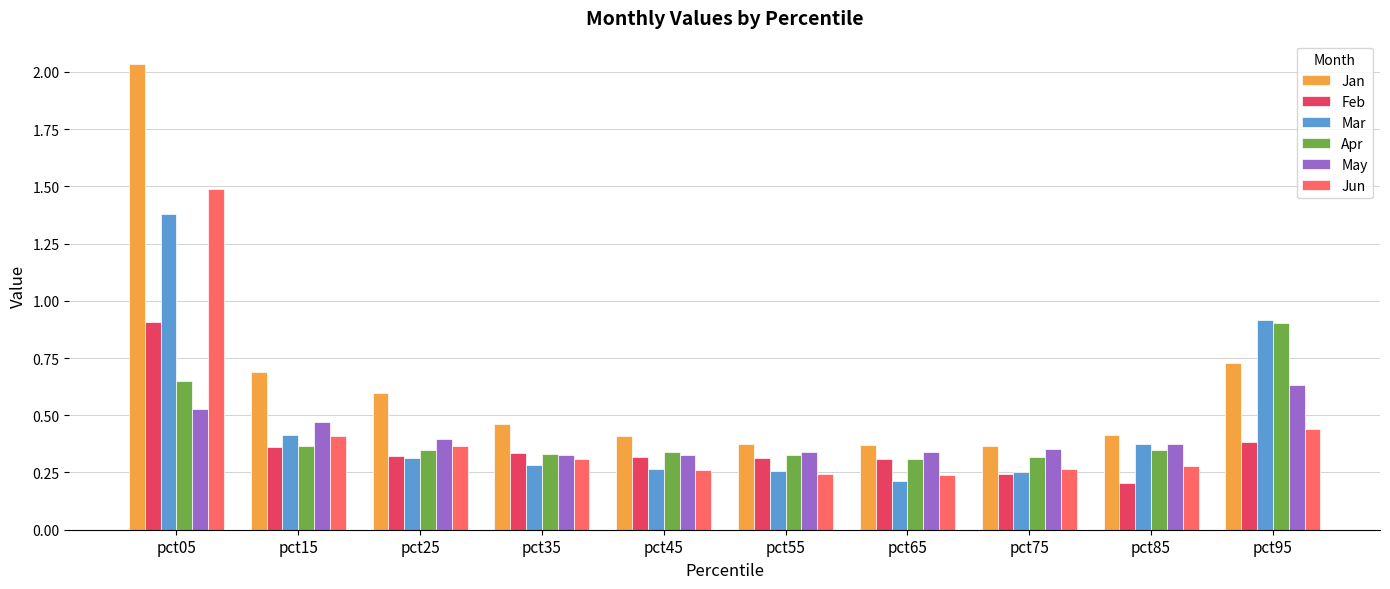

Does the chart contain stacked bars?

No